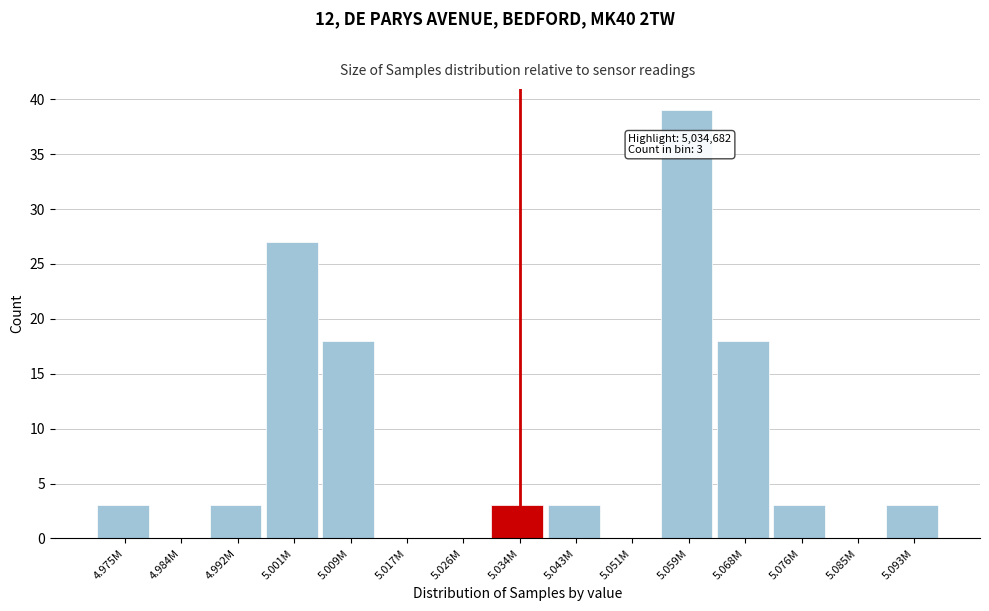

Reading right to left, what are all the values shown in this chart?

5.093M=3	5.085M=0	5.076M=3	5.068M=18	5.059M=39	5.051M=0	5.043M=3	5.034M=3	5.026M=0	5.017M=0	5.009M=18	5.001M=27	4.992M=3	4.984M=0	4.975M=3